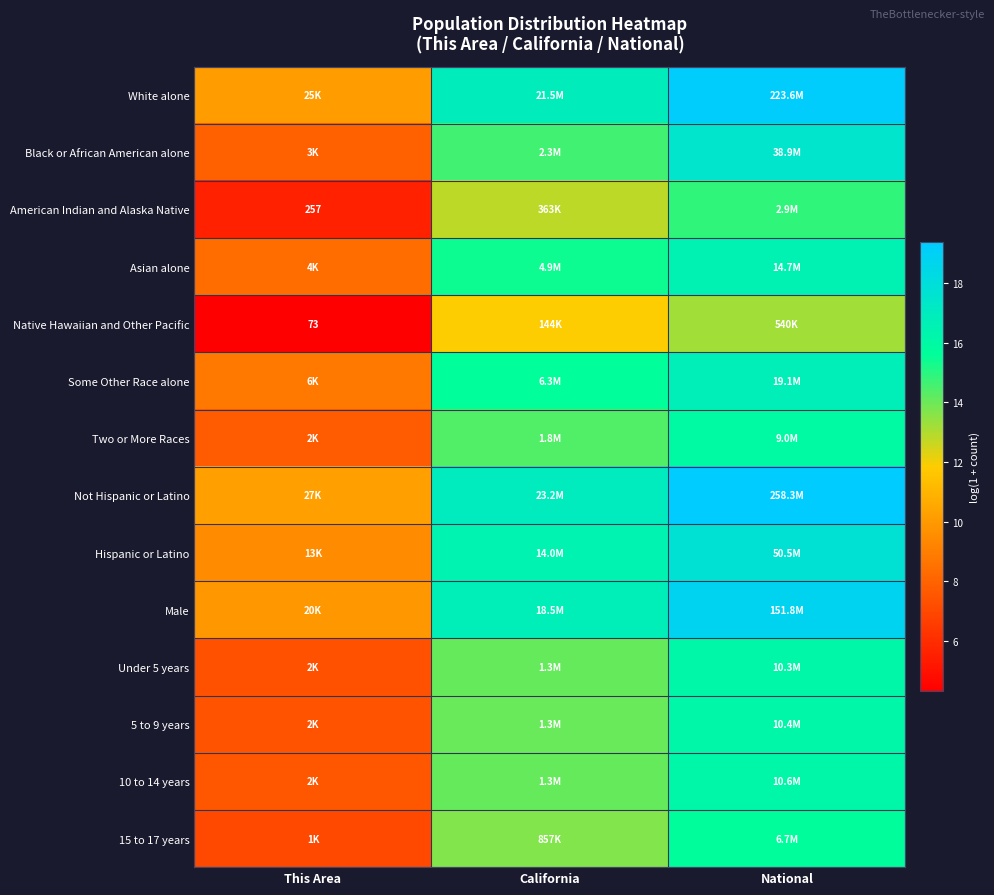

List the series in order of their peak value, highest first.

Not Hispanic or Latino, White alone, Male, Hispanic or Latino, Black or African American alone, Some Other Race alone, Asian alone, 10 to 14 years, 5 to 9 years, Under 5 years, Two or More Races, 15 to 17 years, American Indian and Alaska Native, Native Hawaiian and Other Pacific